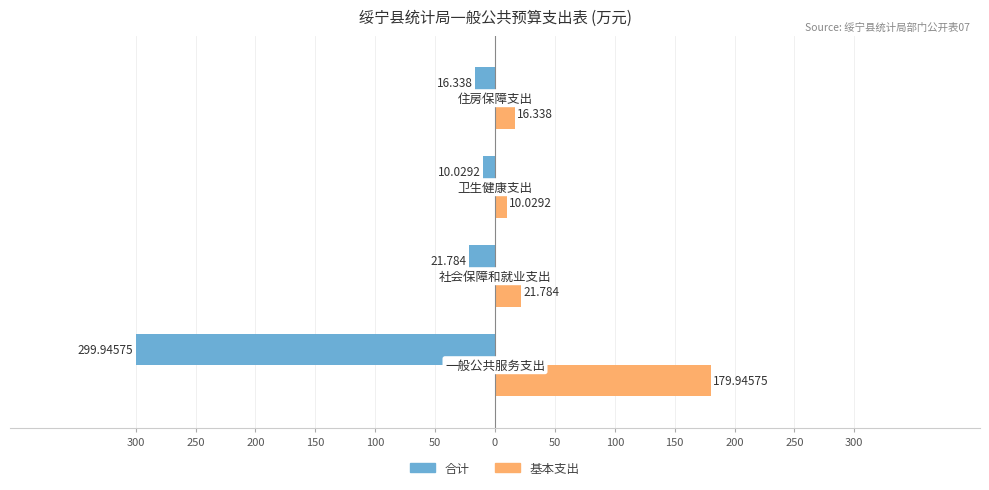

What are all the series names shown in the legend?

合计, 基本支出